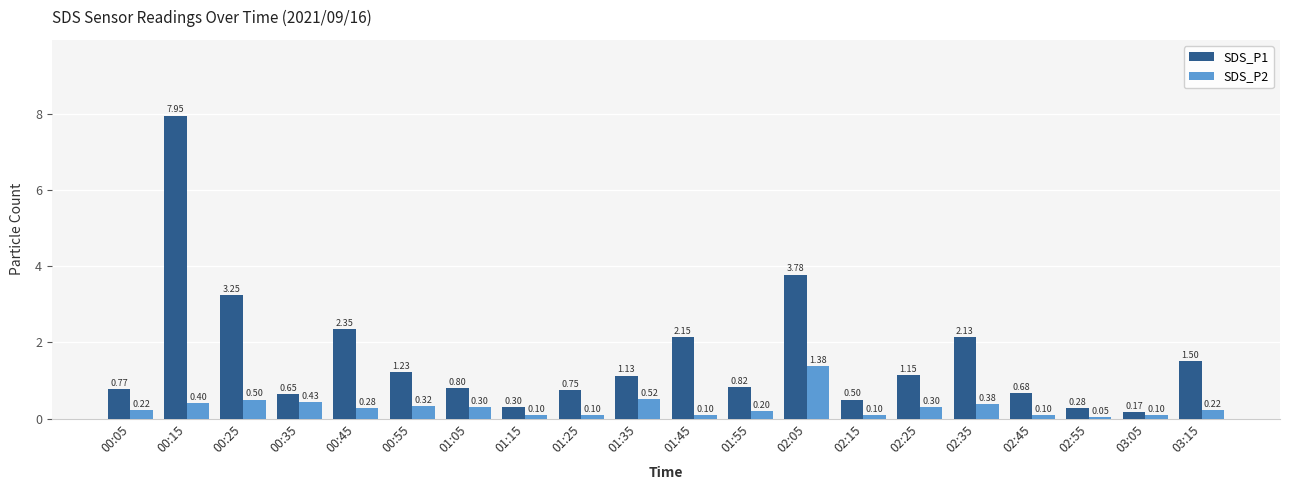

Which category has the lowest value in the SDS_P2 series?

02:55